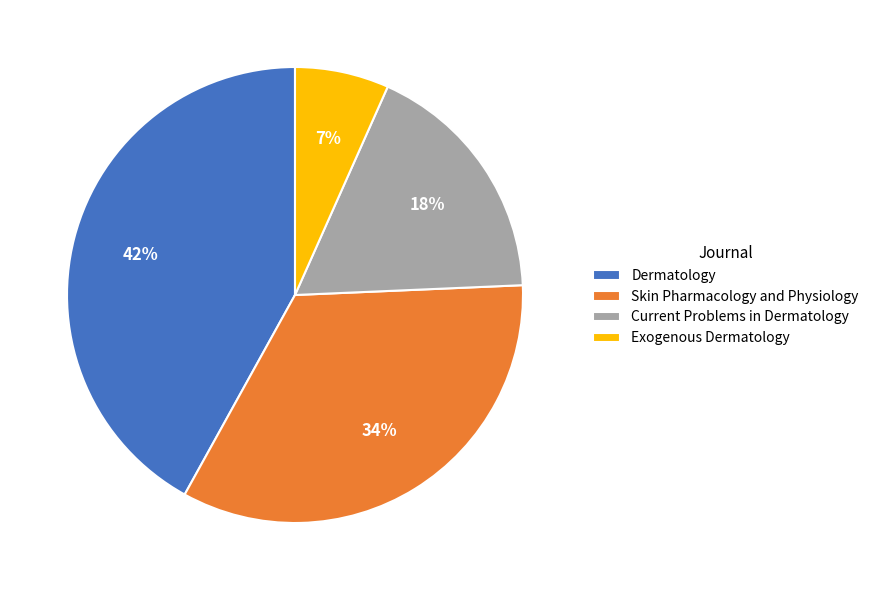

Between Dermatology and Exogenous Dermatology, which is larger?

Dermatology